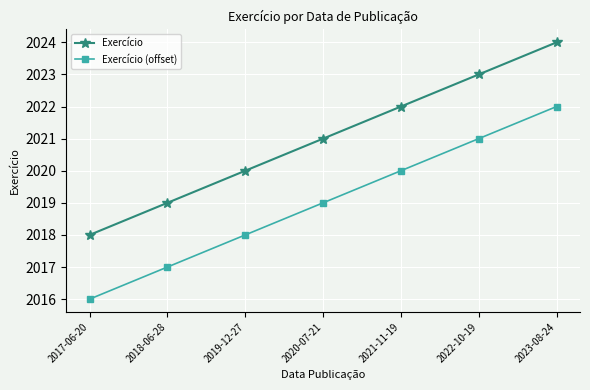

How many lines are shown in the chart?

2